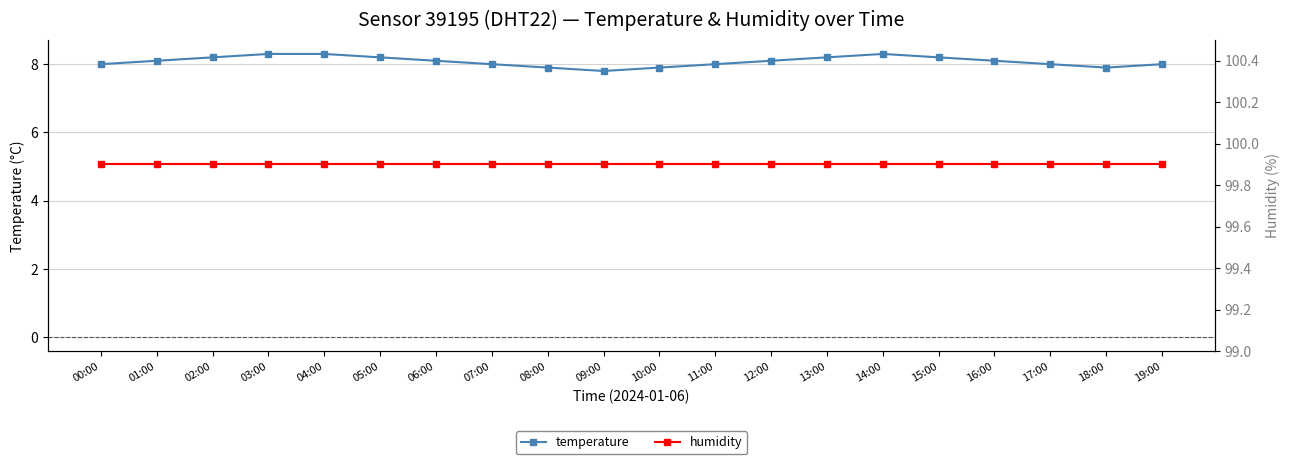

True or false: humidity has more than 2 points higher than both neighbors.

False